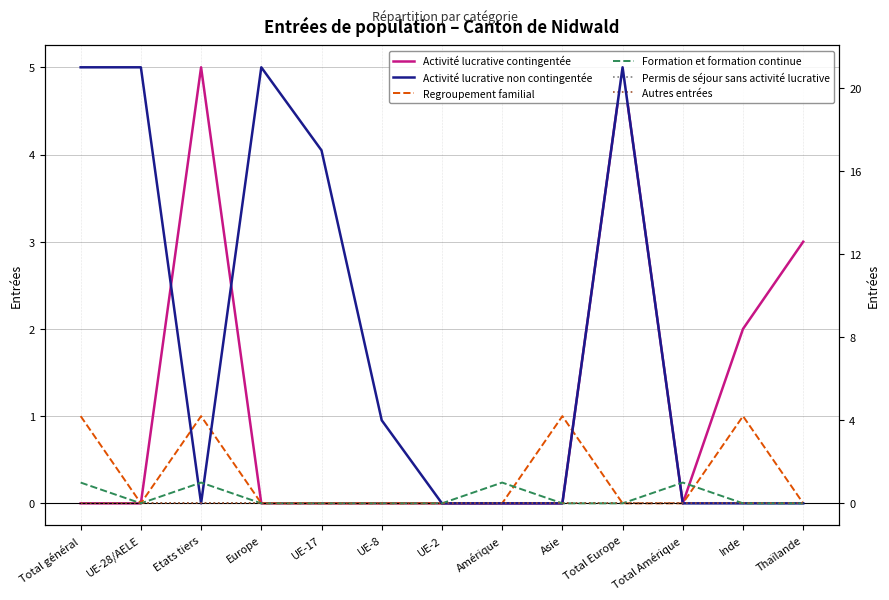

What is the value of the Activité lucrative non contingentée point at the 6th from the left?

4